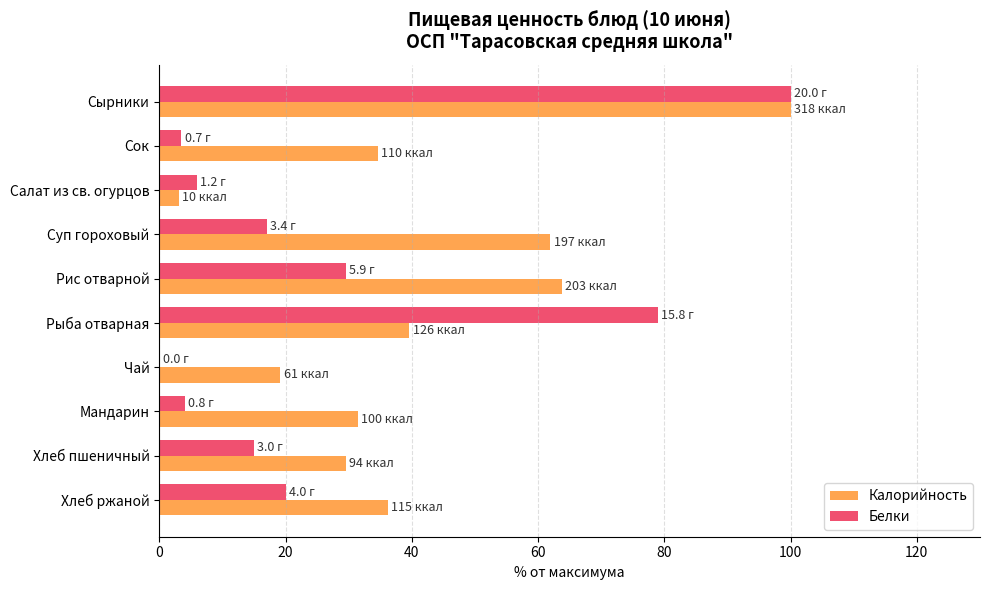

What is the sum of all Калорийность values?

419.5